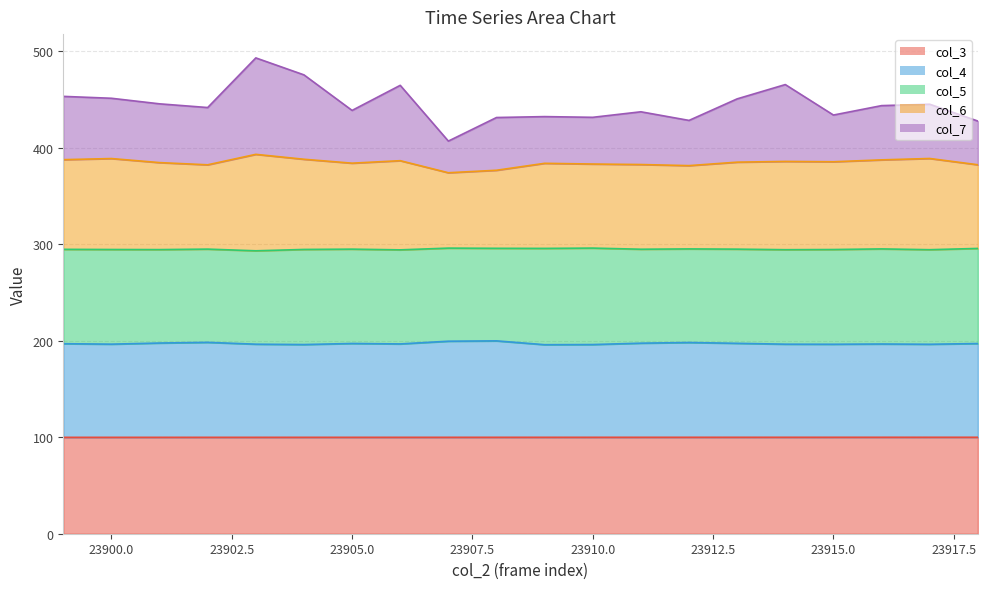

The value of col_3 at 23916 is 58.4. True or false?

False